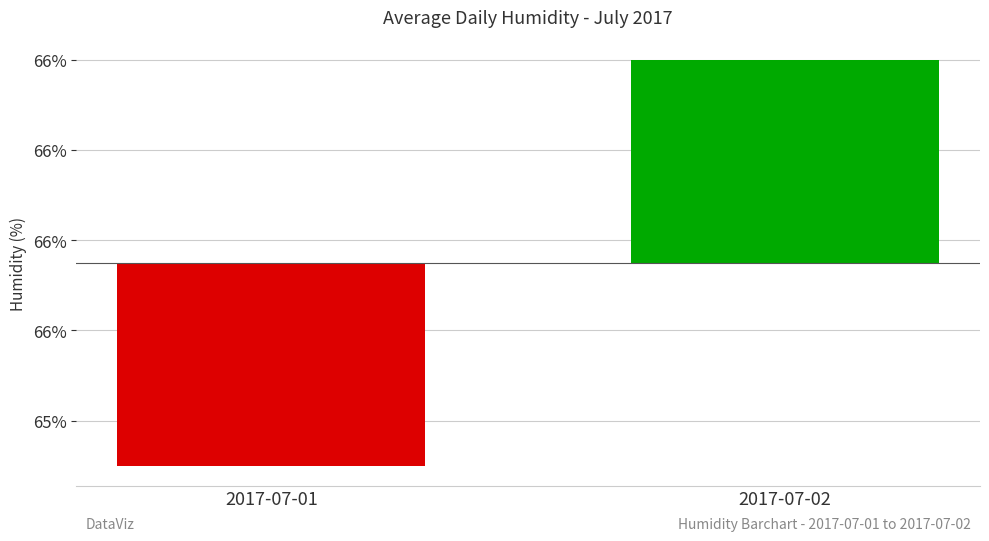

What is the difference between the maximum and minimum values?

0.9